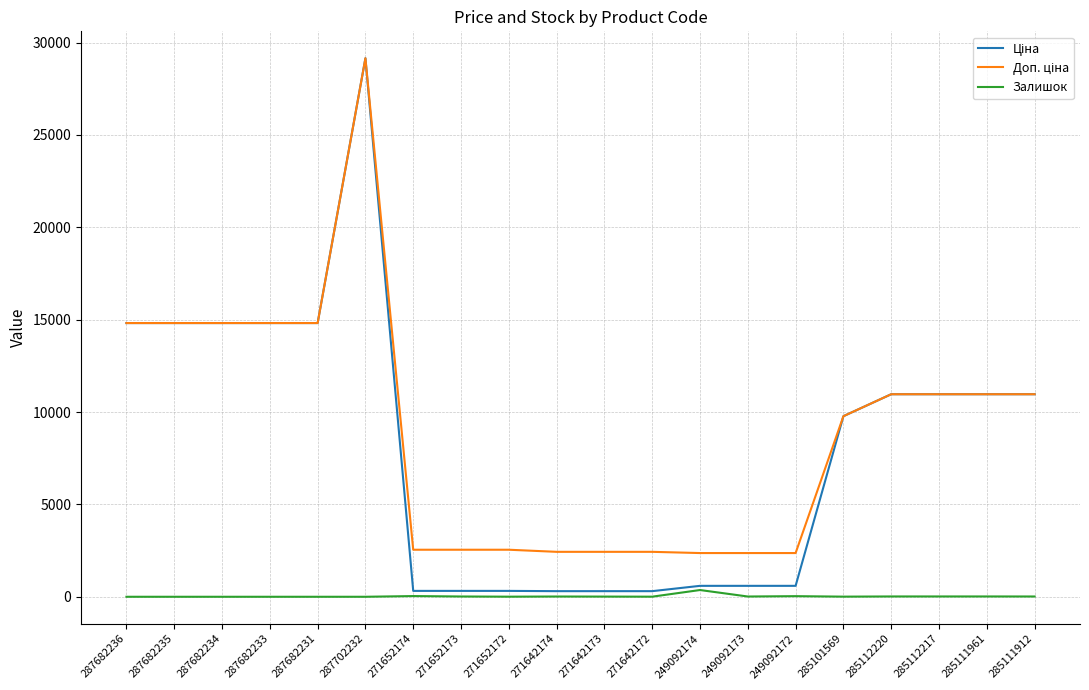

At which category is the sum across all series the highest?

287702232